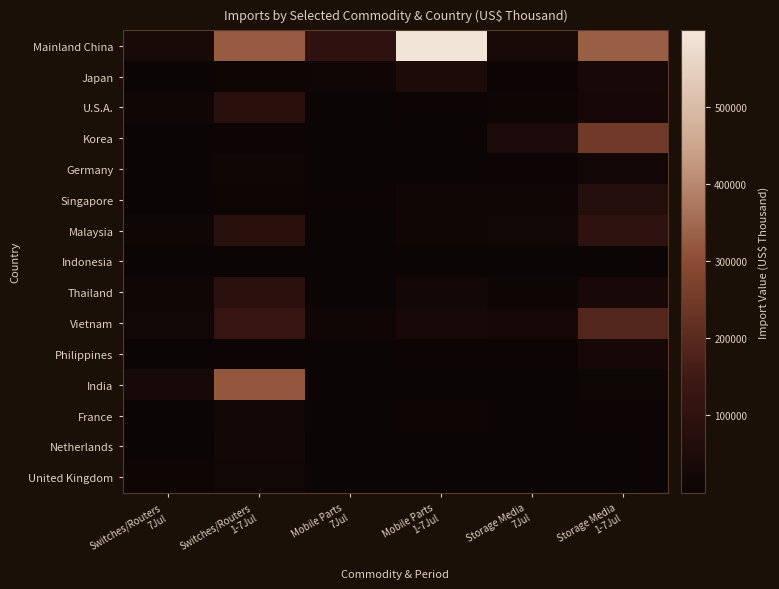

At Storage Media 7Jul, list the series in order from smallest to largest.

Indonesia, India, United Kingdom, France, Netherlands, Germany, Philippines, Japan, U.S.A., Thailand, Singapore, Malaysia, Vietnam, Mainland China, Korea